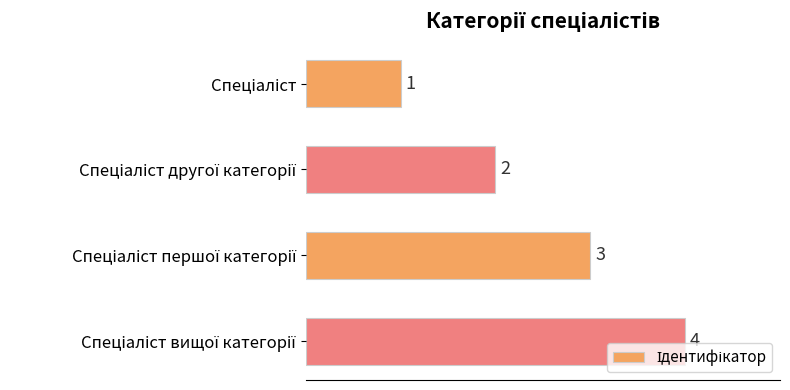

What is the maximum value shown in the chart?

4